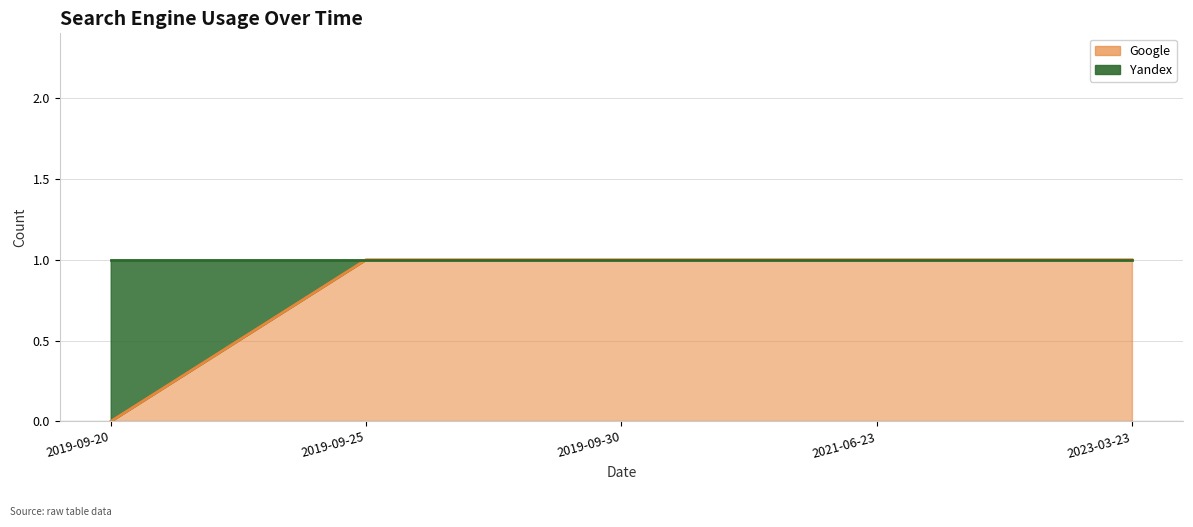

Rank the categories by value from highest to lowest.

2019-09-25, 2019-09-30, 2021-06-23, 2023-03-23, 2019-09-20